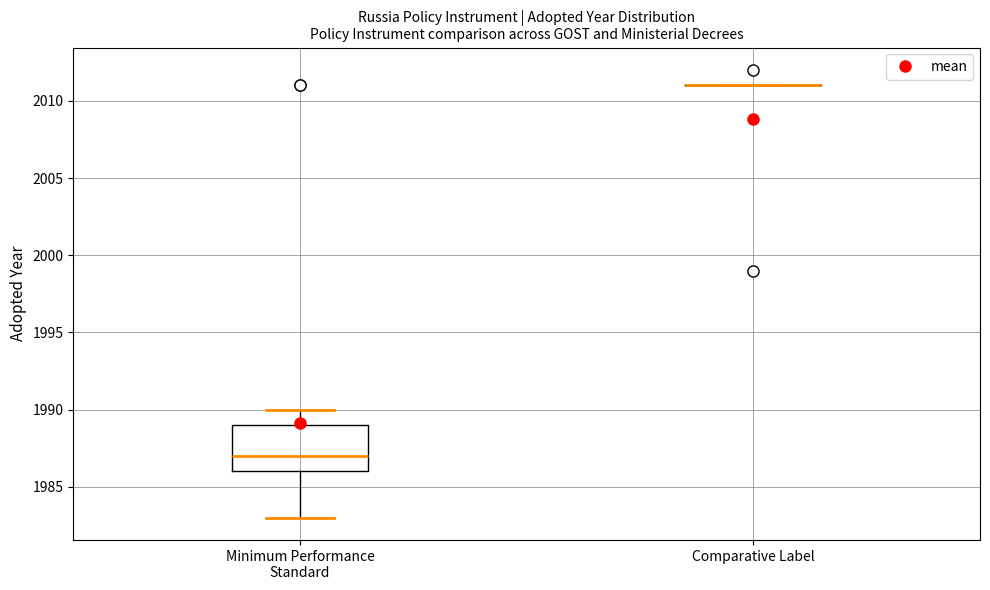

Where does the lower whisker of the box for Minimum Performance Standard end on the y-axis? The values are not printed on the chart, so give them approximately, as read against the axis.

1983